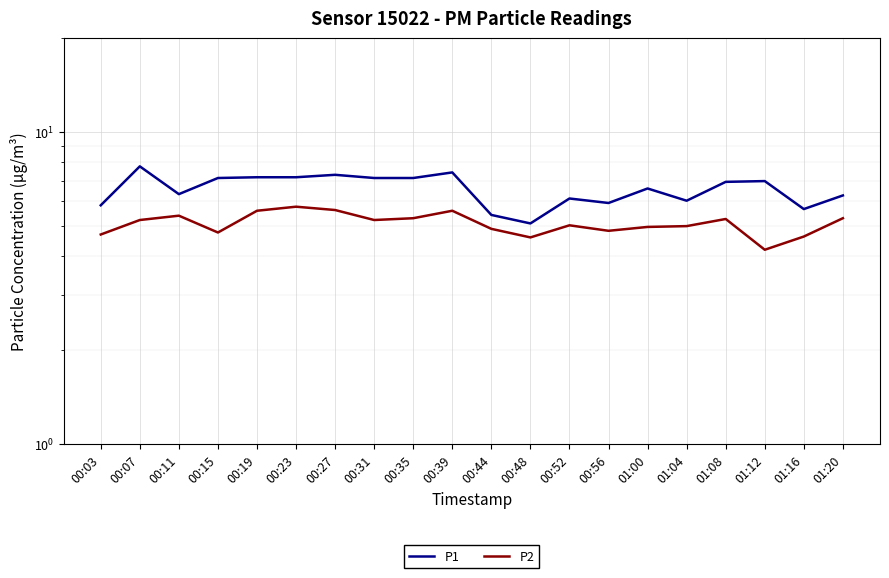

What is the sum of the P2 values at 00:48 and 00:07?

9.8